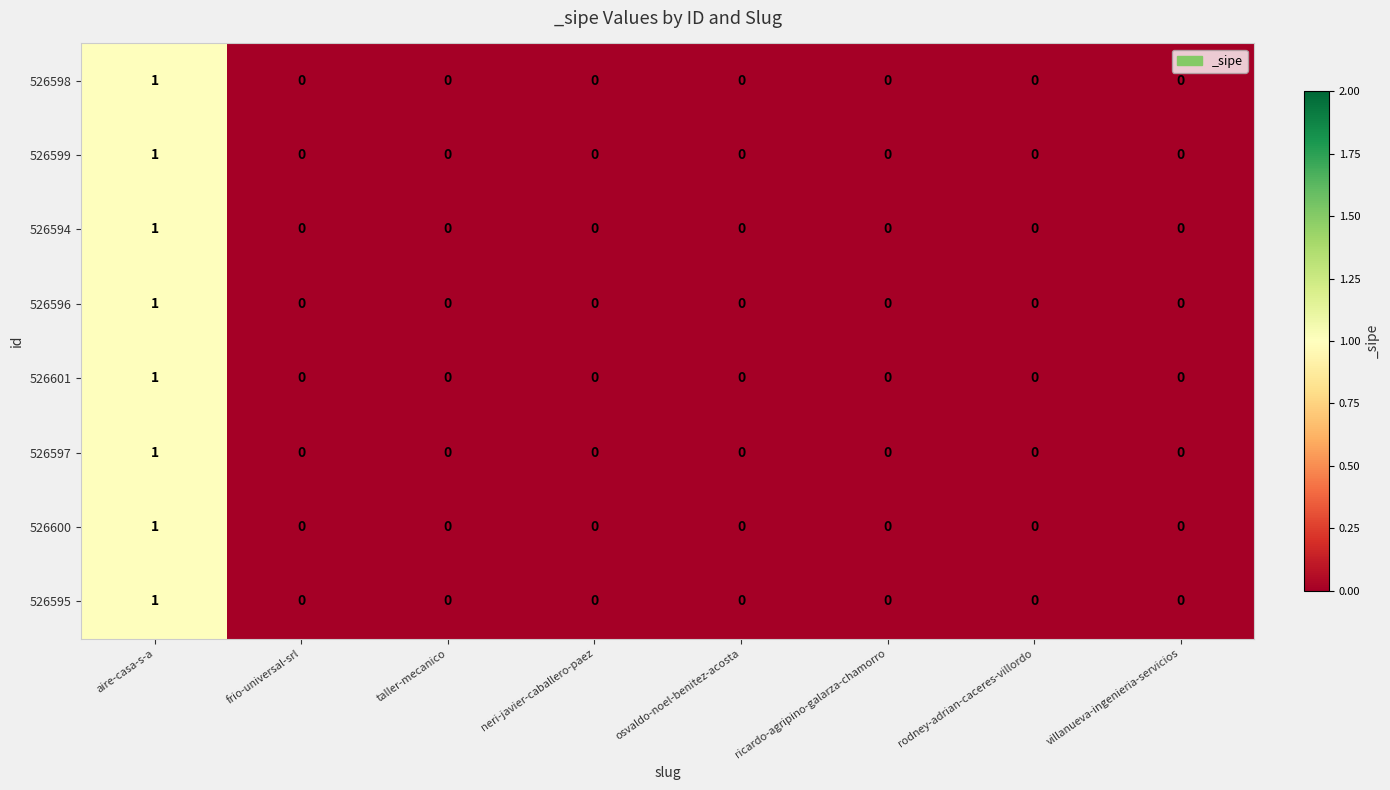

How many data points does each series have?

8